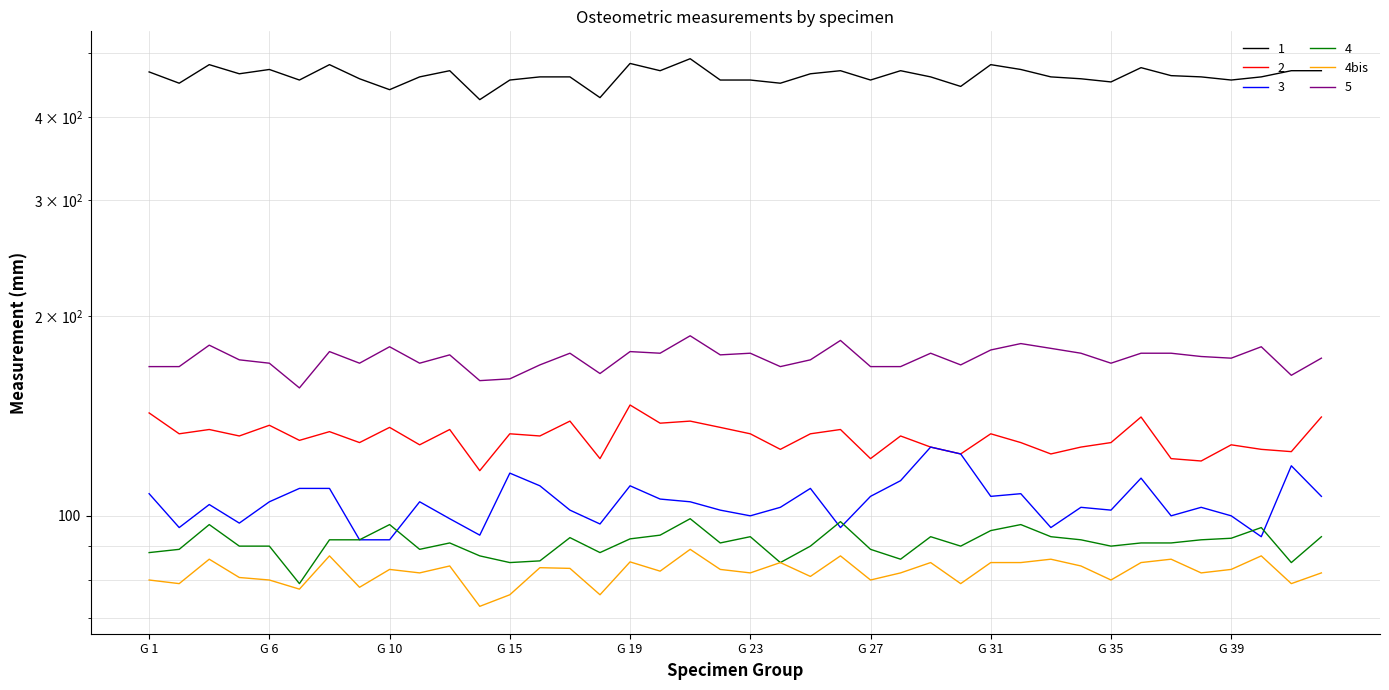

Does the chart have visible grid lines?

Yes